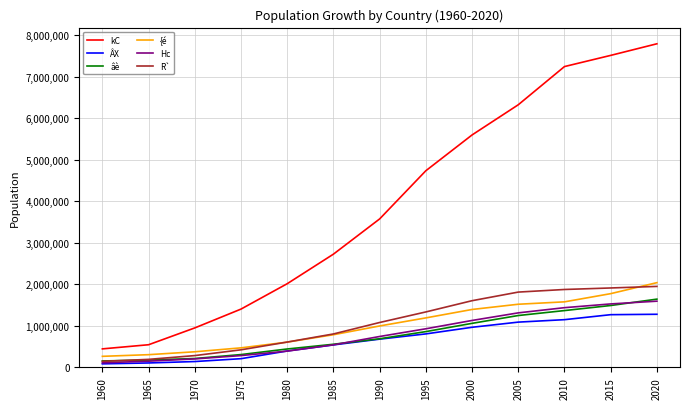

What is the lowest value of the {é series?

266797